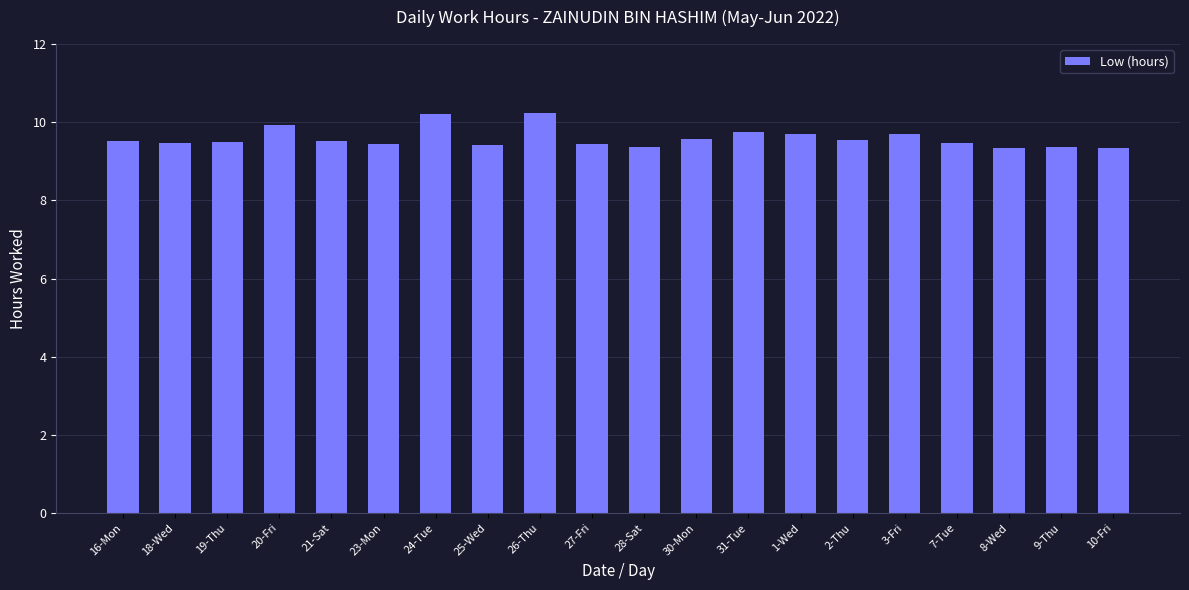

What is the average value?

9.6